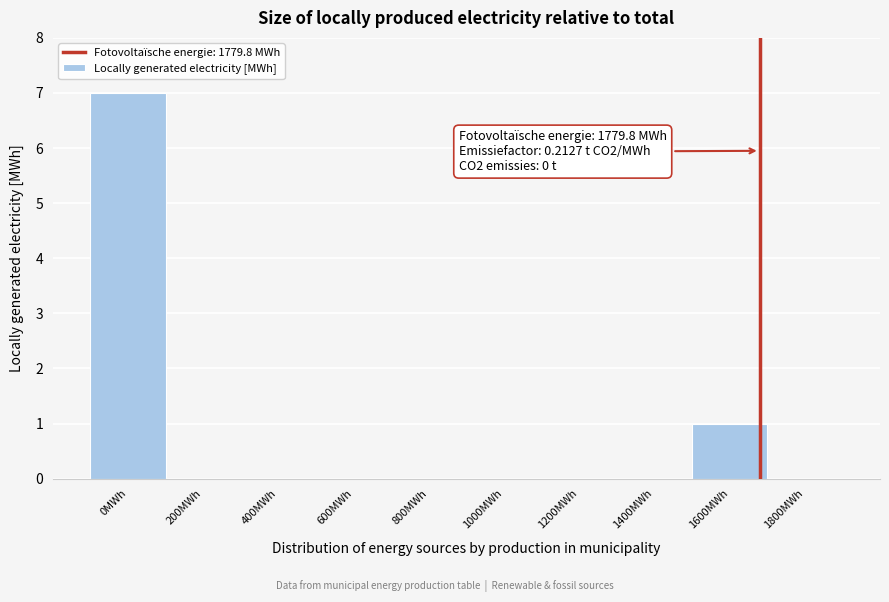

Reading right to left, extract all data points from this chart.

1800MWh=0	1600MWh=1	1400MWh=0	1200MWh=0	1000MWh=0	800MWh=0	600MWh=0	400MWh=0	200MWh=0	0MWh=7